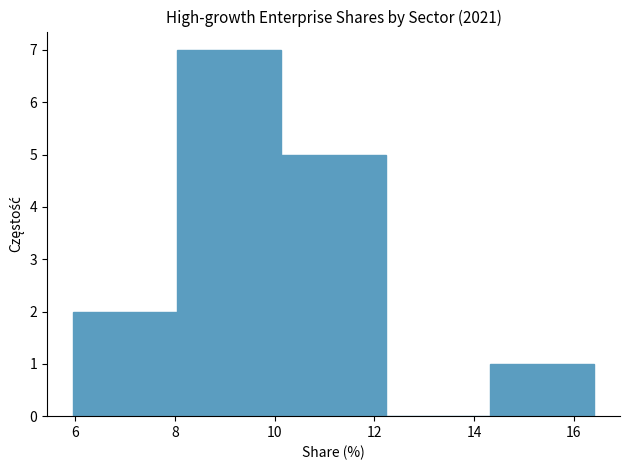

Over which range of the x-axis is the bar tallest?

8.0 to 10.2